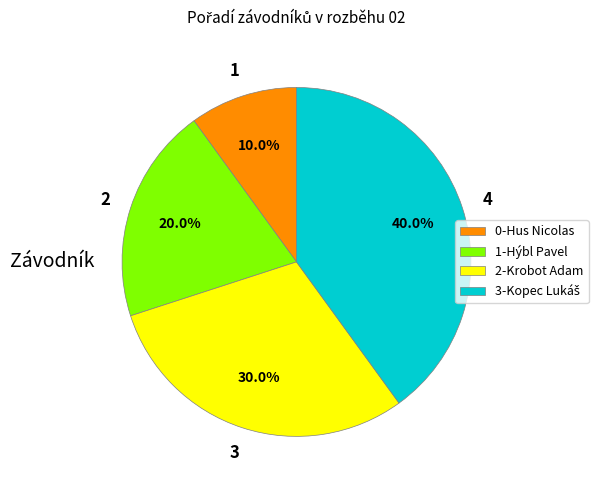

What portion of the pie excludes 0-Hus Nicolas?

90.0%